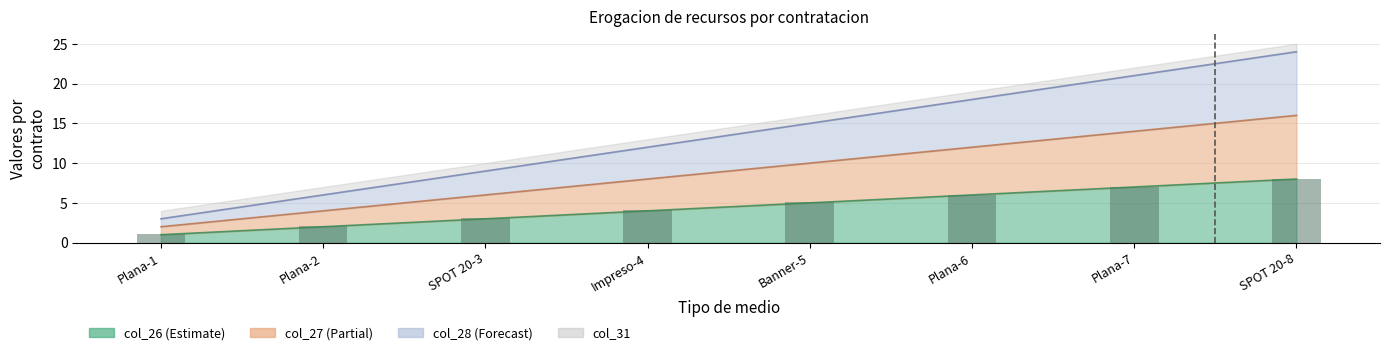

Rank the categories by value from lowest to highest.

Plana-1, Plana-2, SPOT 20-3, Impreso-4, Banner-5, Plana-6, Plana-7, SPOT 20-8